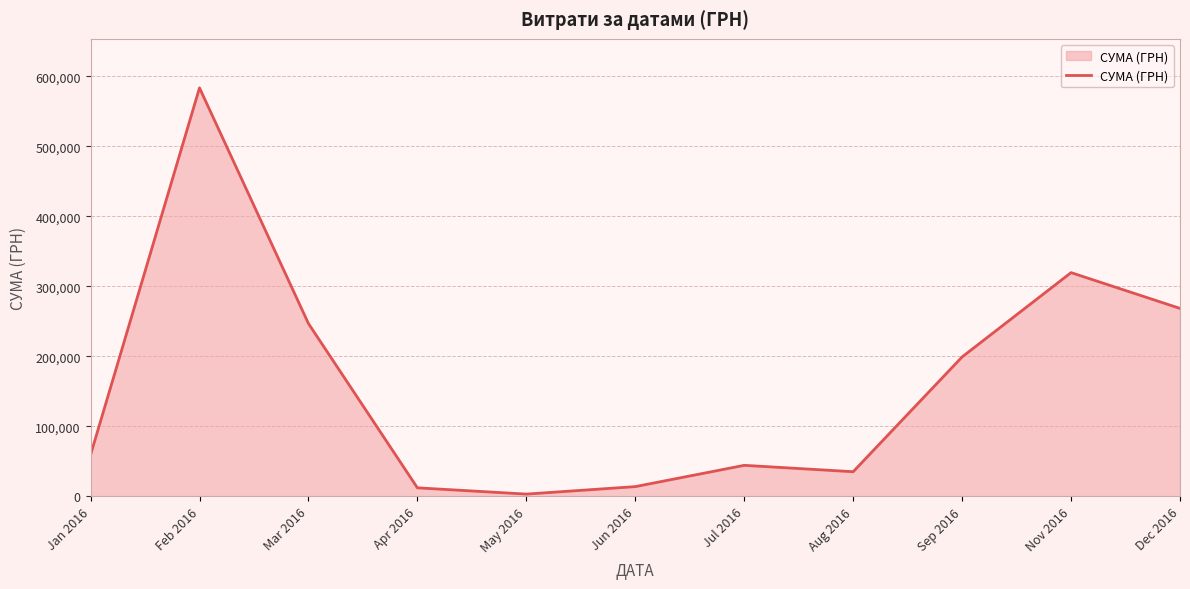

How many lines are shown in the chart?

1